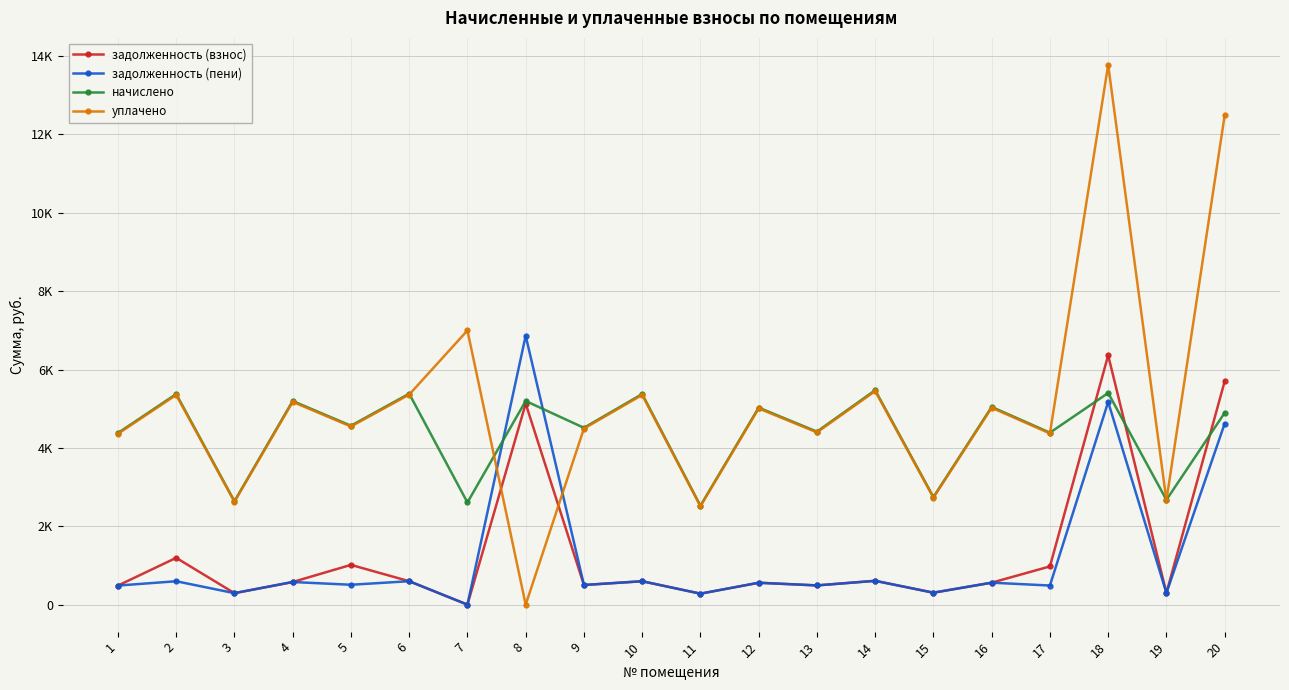

Reading left to right, extract all data points from this chart.

задолженность (взнос): 1=486.6	2=1194.3	3=293.1	4=577.4	5=1014.6	6=598.1	7=0.0	8=5129.9	9=501.4	10=597.1	11=280.3	12=558.6	13=490.5	14=608.0	15=305.0	16=560.6	17=975.2	18=6362.5	19=297.1	20=5698.1
задолженность (пени): 1=486.6	2=597.1	3=293.1	4=577.4	5=507.3	6=598.1	7=0.0	8=6862.1	9=501.4	10=597.1	11=280.3	12=558.6	13=490.5	14=608.0	15=305.0	16=560.6	17=487.6	18=5172.3	19=297.1	20=4619.5
начислено: 1=4379.3	2=5374.3	3=2638.3	4=5196.6	5=4565.9	6=5383.1	7=2607.1	8=5196.6	9=4512.6	10=5374.3	11=2522.8	12=5027.8	13=4414.9	14=5471.9	15=2744.8	16=5045.6	17=4388.2	18=5400.9	19=2673.8	20=4894.6
уплачено: 1=4360.6	2=5351.3	3=2627.0	4=5174.4	5=4546.4	6=5360.1	7=6996.7	8=0.0	9=4493.3	10=5351.3	11=2512.0	12=5006.2	13=4396.0	14=5448.5	15=2733.1	16=5024.0	17=4369.4	18=13774.1	19=2662.4	20=12482.8